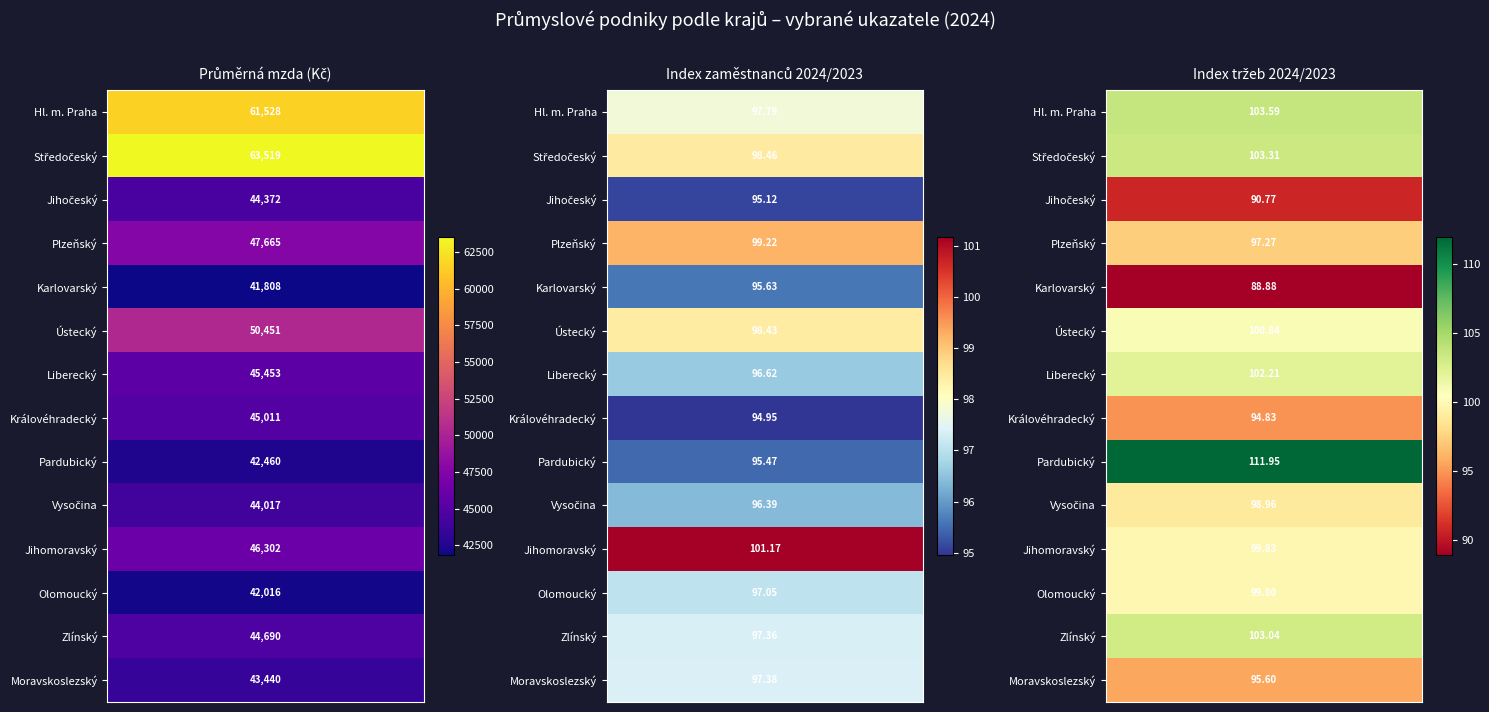

What is the sum of the Pardubický values at 1 and 2?

207.4